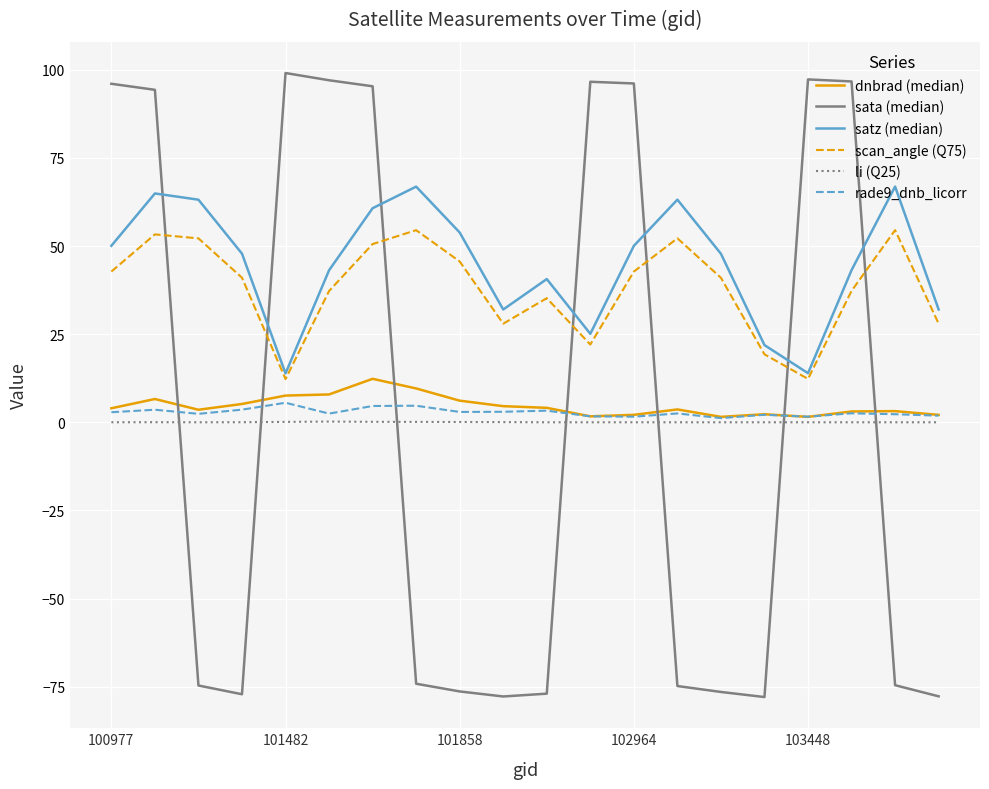

True or false: rade9_dnb_licorr and scan_angle (Q75) cross at least once.

False